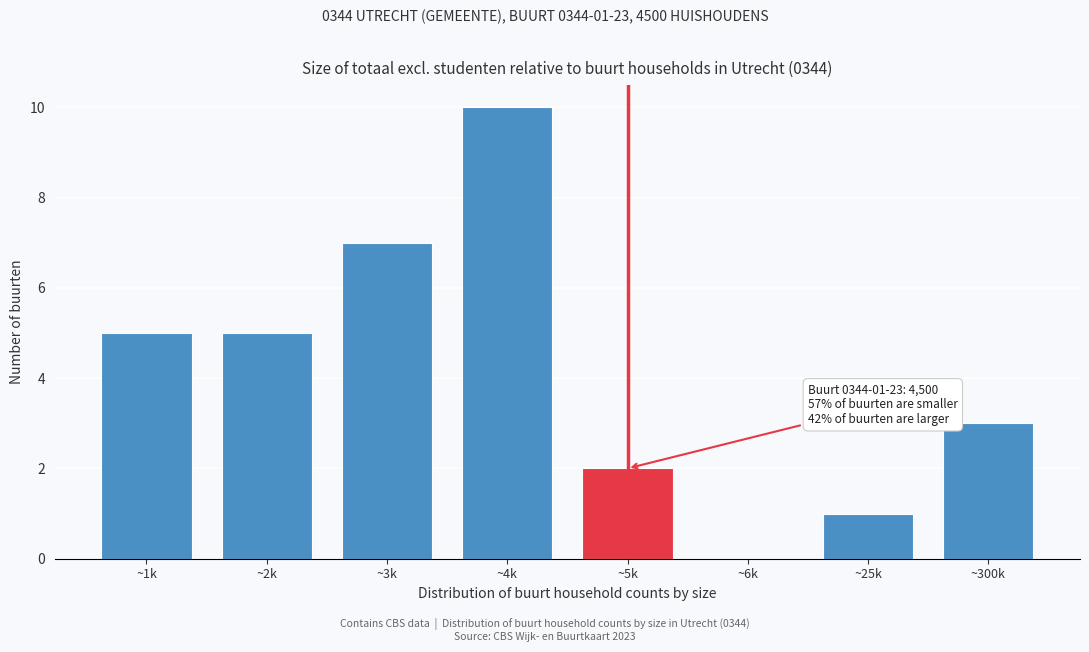

Reading right to left, list all the values displayed in this chart.

~300k=3	~25k=1	~6k=0	~5k=2	~4k=10	~3k=7	~2k=5	~1k=5